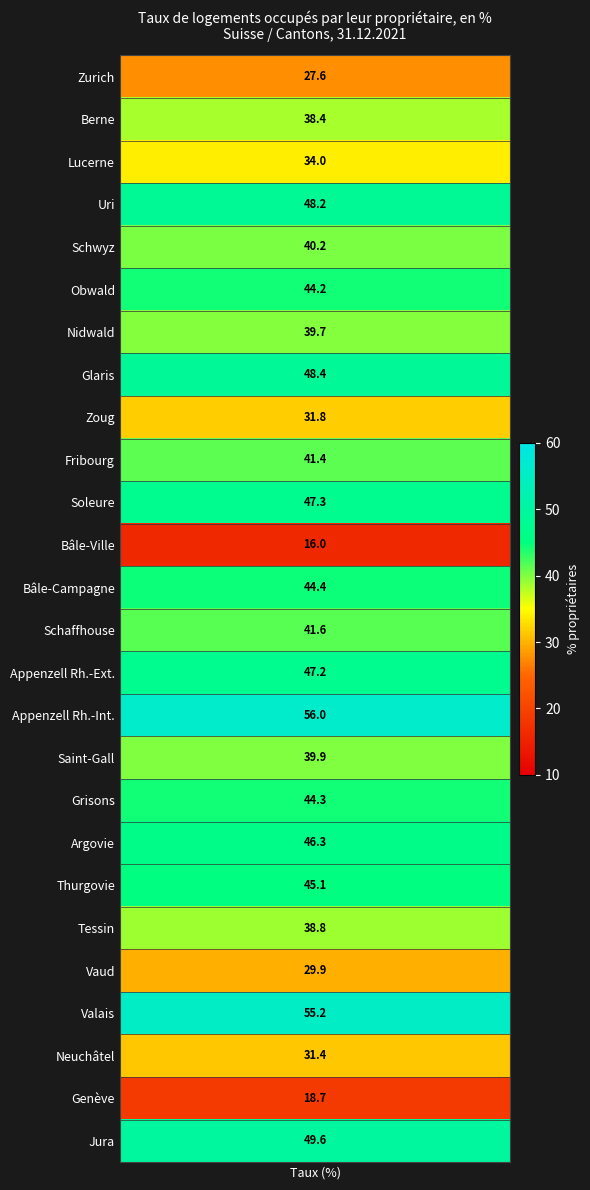

Reading left to right, list all the values displayed in this chart.

27.6	38.4	34.0	48.2	40.2	44.2	39.7	48.4	31.8	41.4	47.3	16.0	44.4	41.6	47.2	56.0	39.9	44.3	46.3	45.1	38.8	29.9	55.2	31.4	18.7	49.6